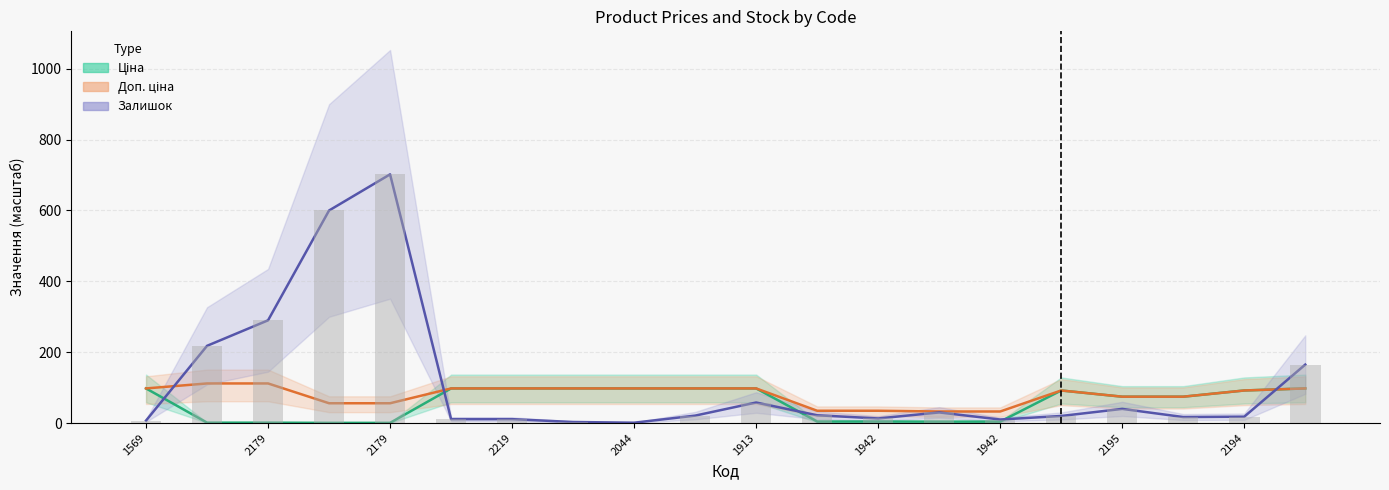

Read the Доп. ціна value at 2179.

111.8